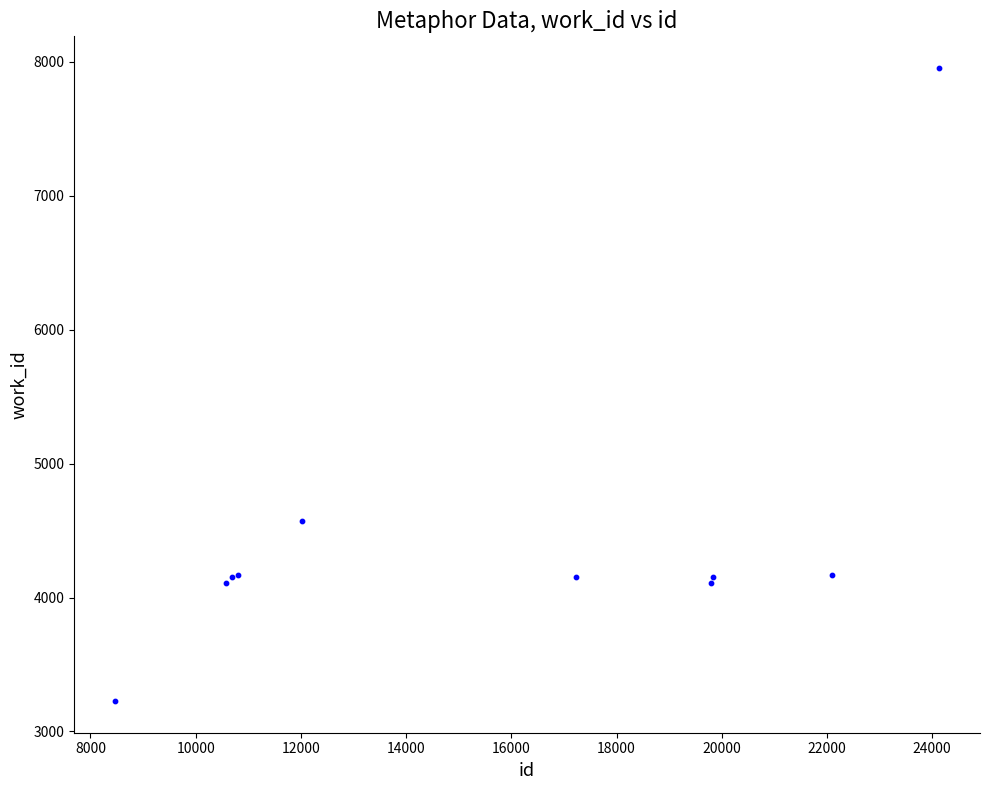

What Y value in the scatter plot is closest to 5590?

4570